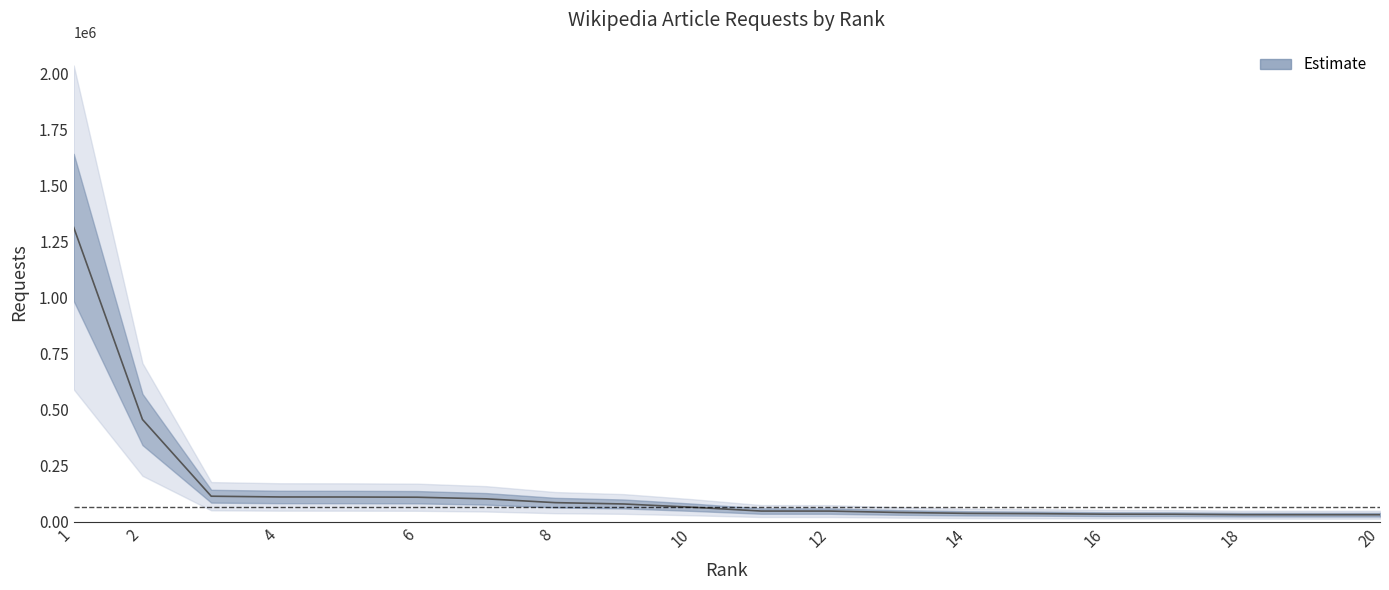

The value at 2 is 743753. True or false?

False